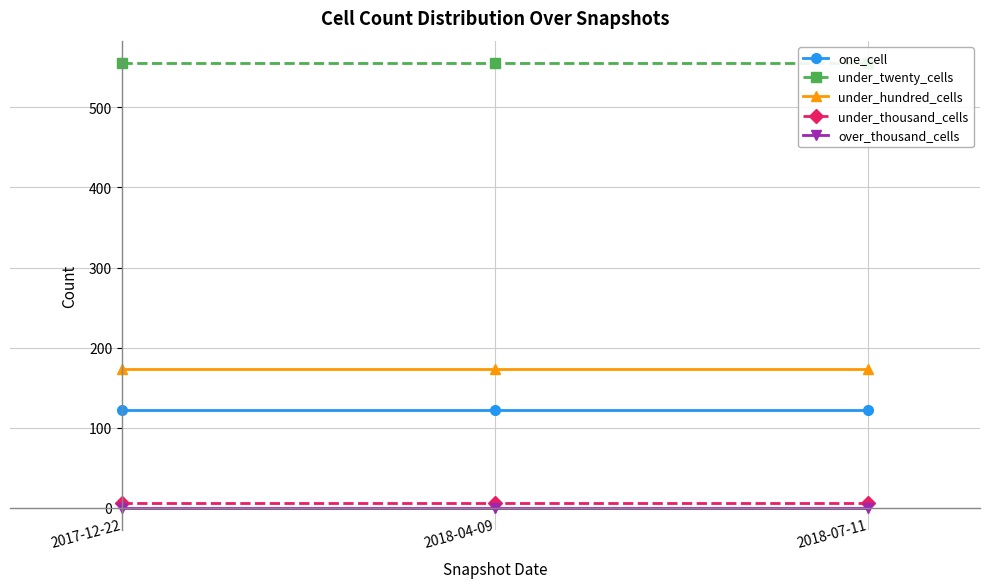

What position from the right is 2018-04-09?

2